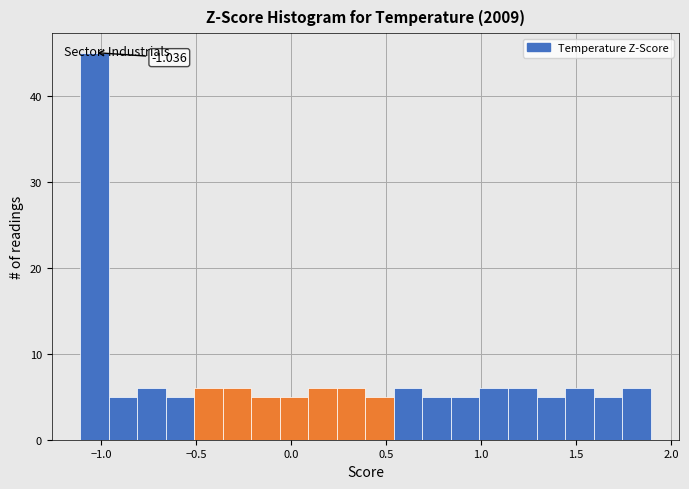

Around what value on the x-axis is the tallest bar? Give the approximate position of its centre, as read against the axis.

-1.05